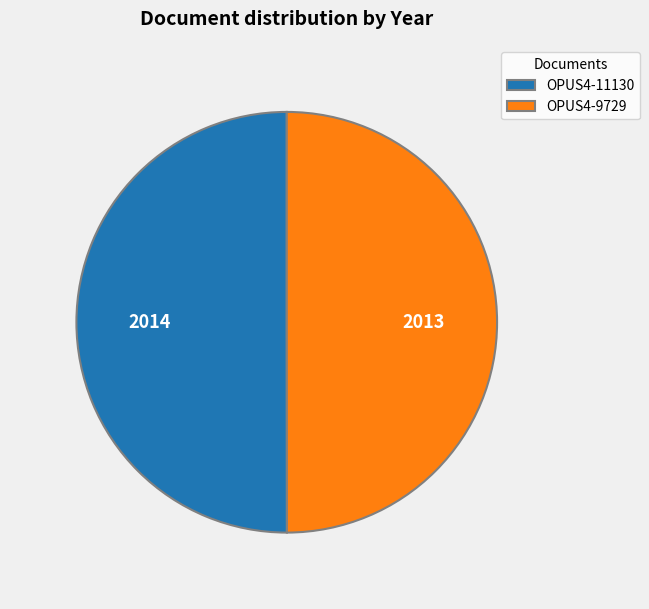

Is the sum of OPUS4-11130 and OPUS4-9729 greater than half?

Yes